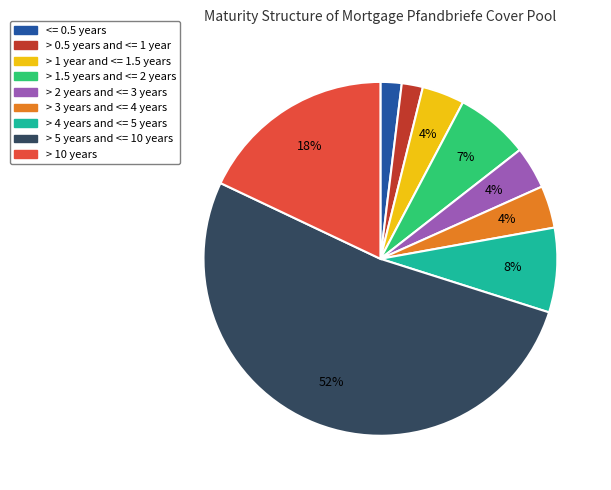

Count the number of slices in the pie.

9